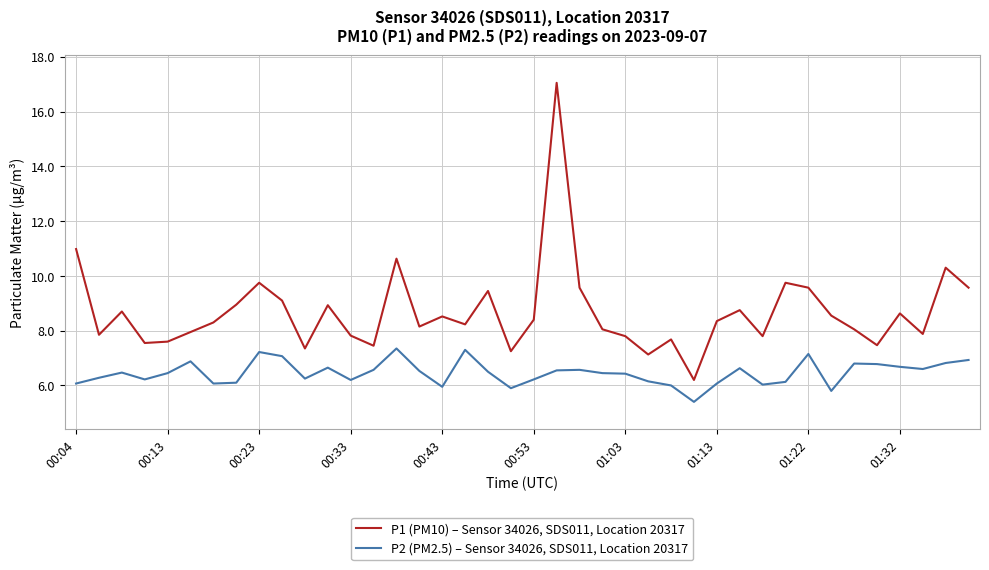

Which series has the largest total across all categories?

P1 (PM10) – Sensor 34026, SDS011, Location 20317